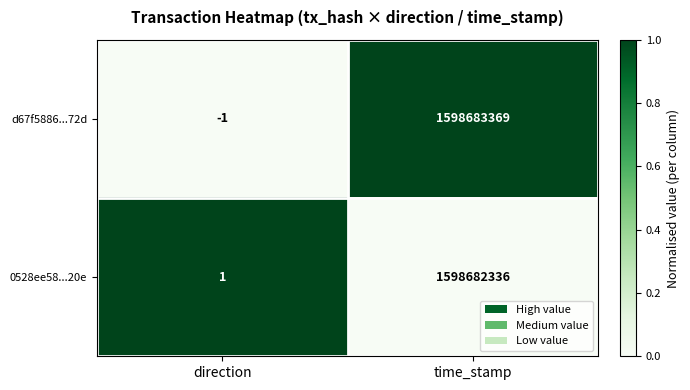

True or false: 0528ee58...20e has a value of 1 at direction.

True